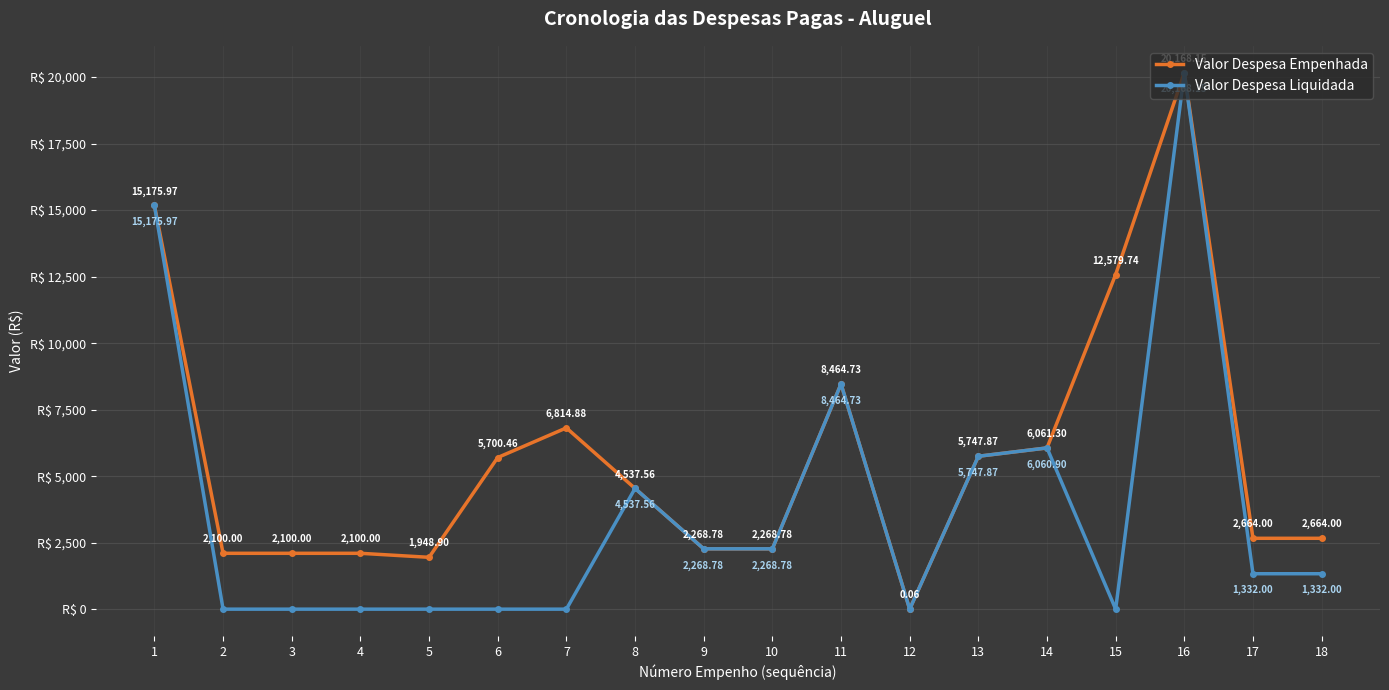

Which series has the largest range (max minus min)?

Valor Despesa Liquidada